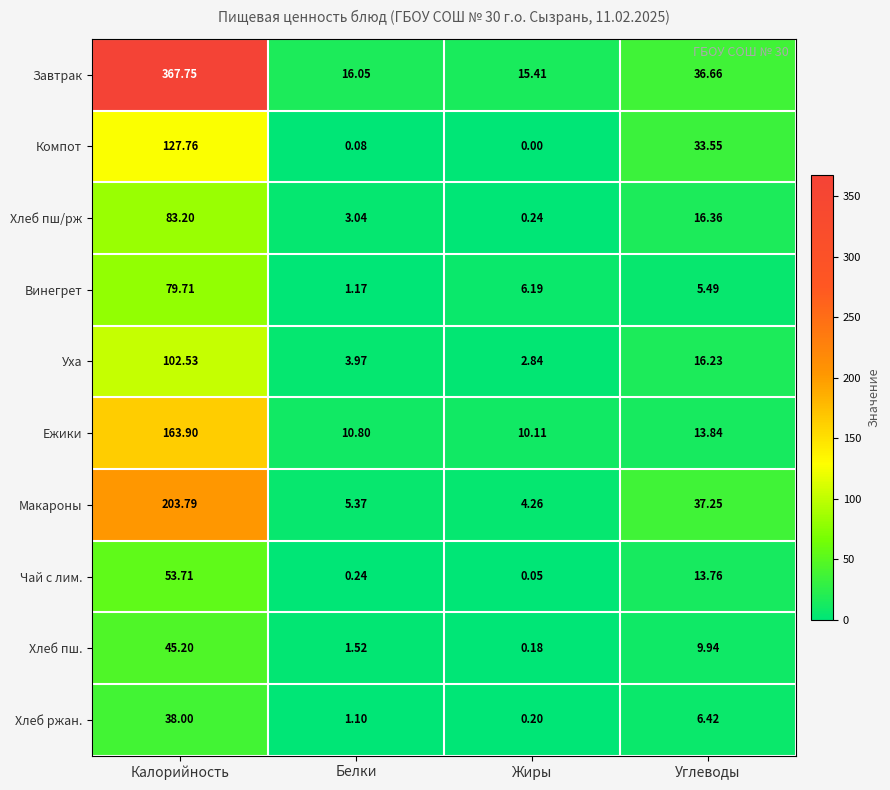

How many values in the Хлеб пш/рж series are below 16?

2